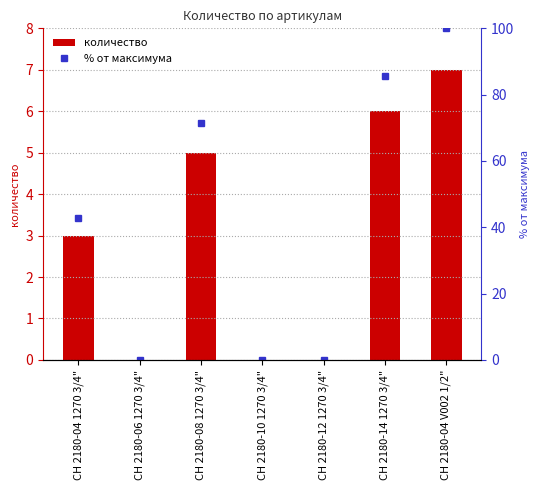

Read the % от максимума value at CH 2180-04 V002 1/2".

100.0